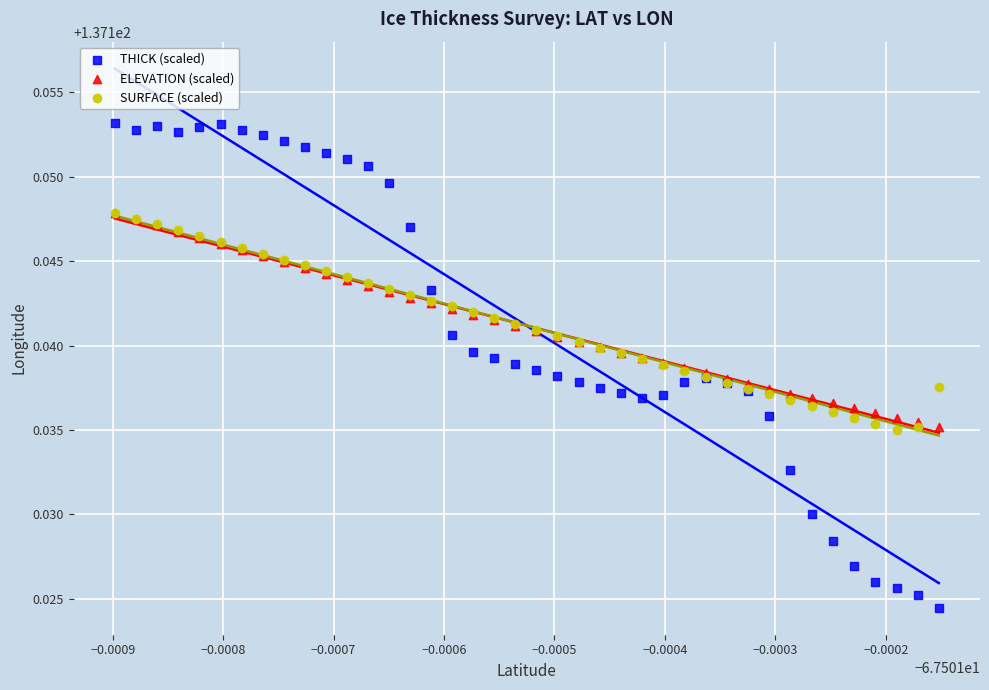

Which series has the widest spread of Y values?

THICK (scaled)